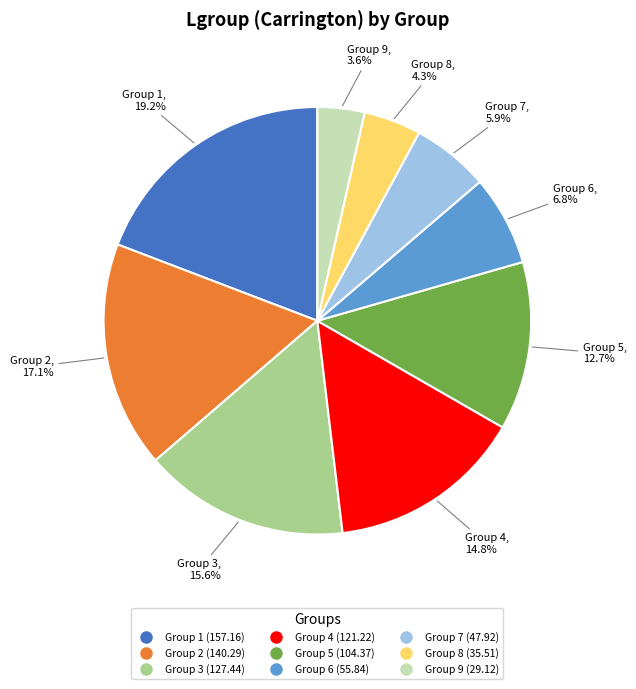

Is there any slice that represents more than half of the pie?

No